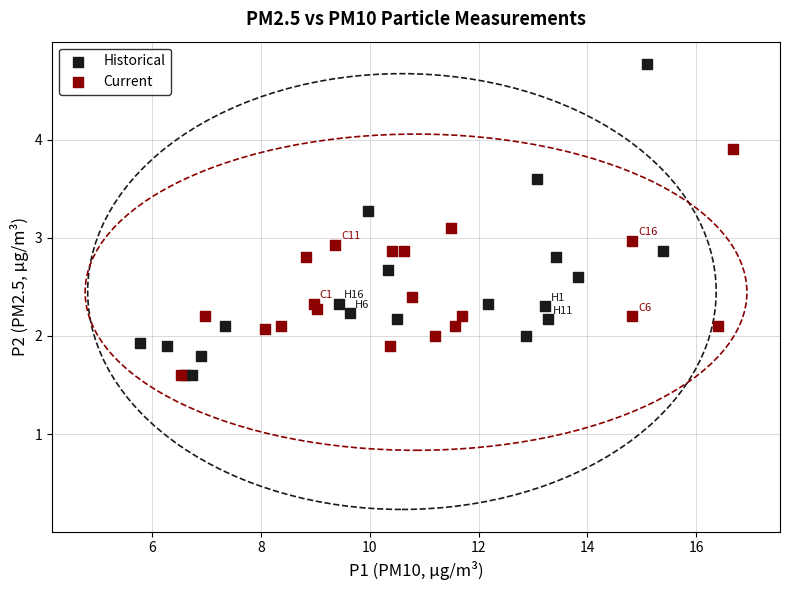

Which series has the widest spread of Y values?

Historical